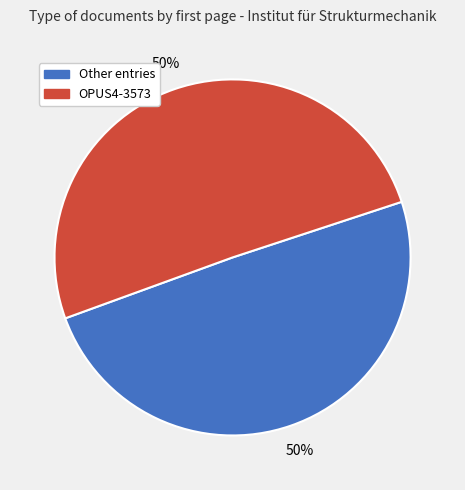

How many slices are in this pie chart?

2